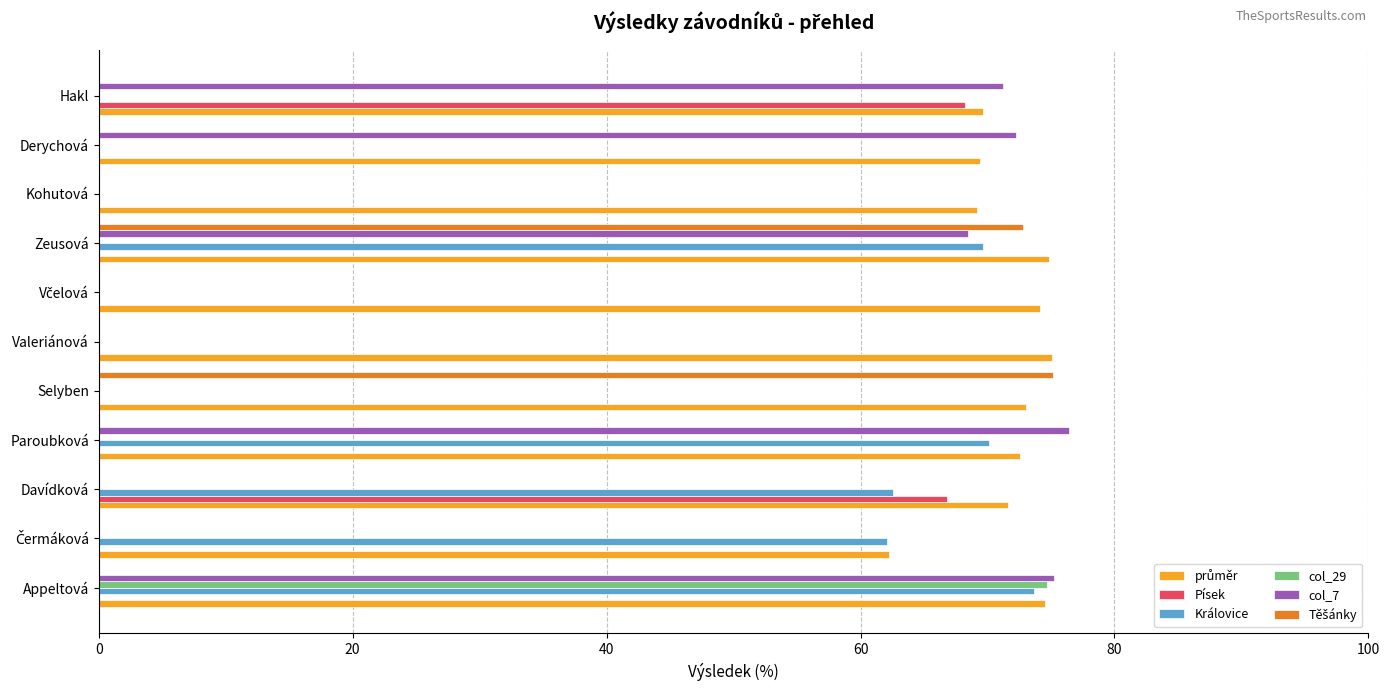

What is the sum of the Královice values at Selyben and Paroubková?

70.2